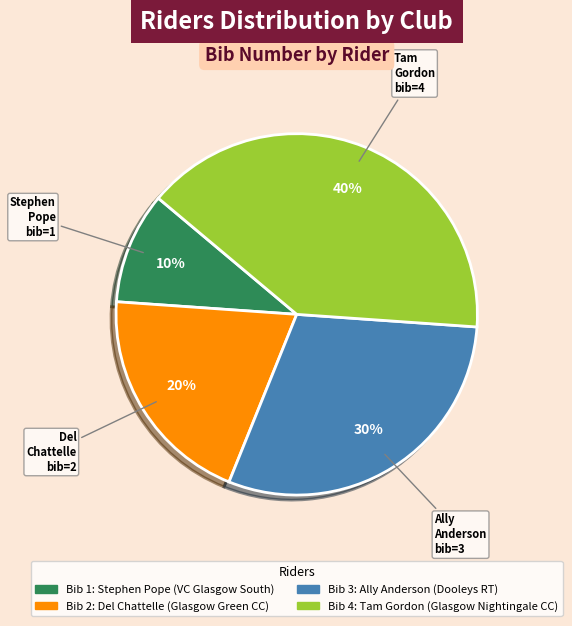

To the nearest percent, what is the average slice percentage?

25%